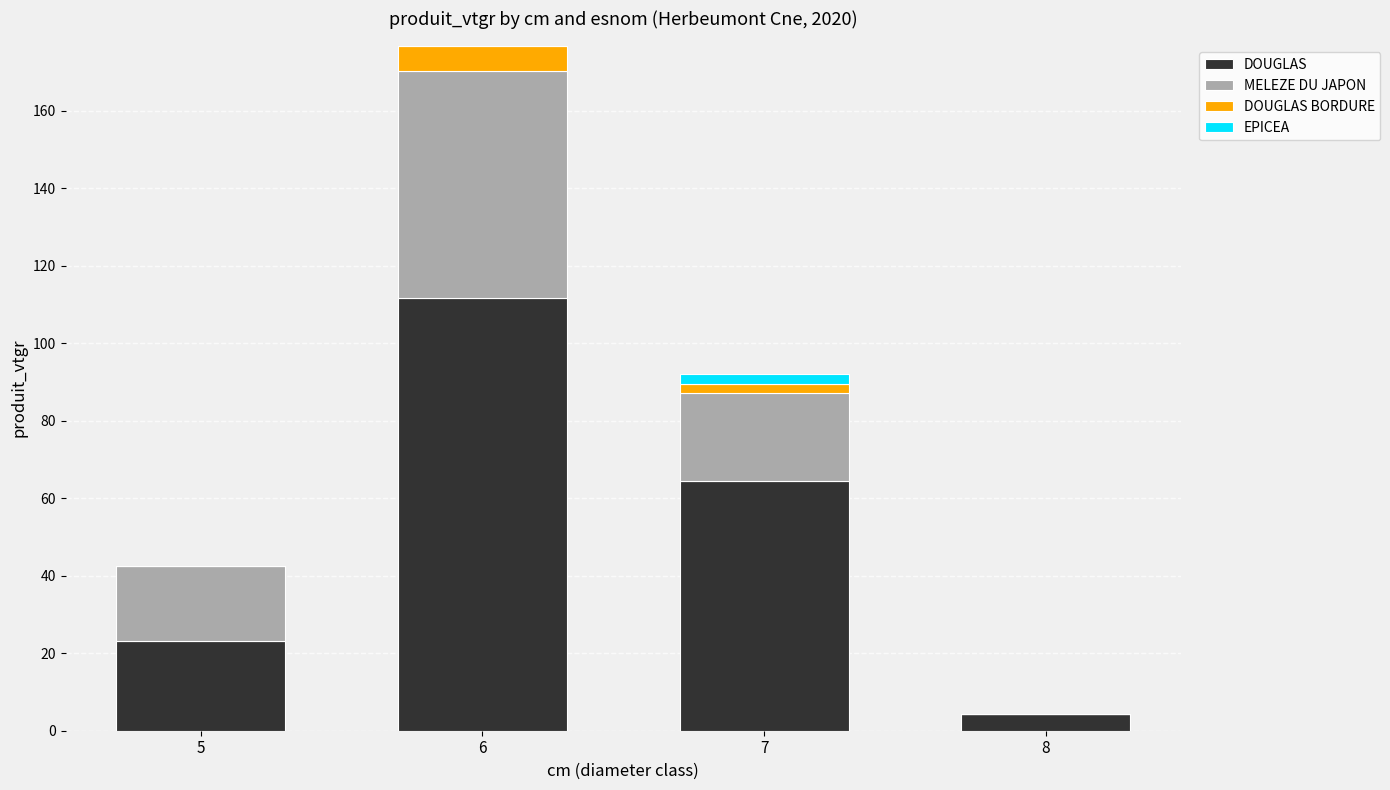

Which category has the highest value in the DOUGLAS series?

6